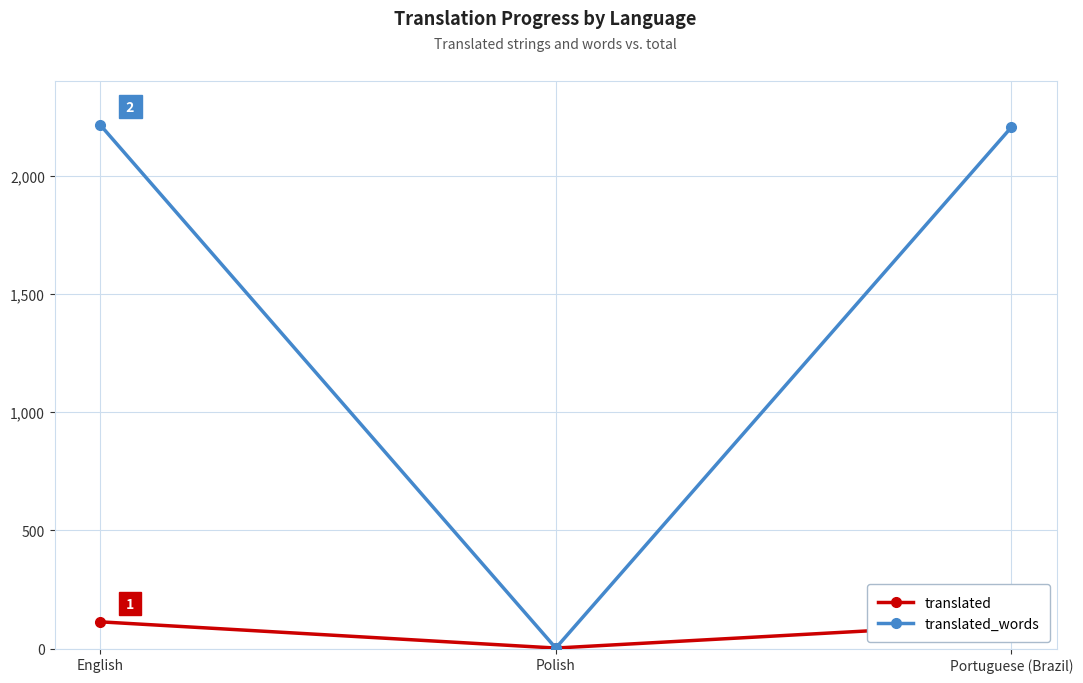

What is the difference between the maximum and minimum values in the translated_words series?

2214